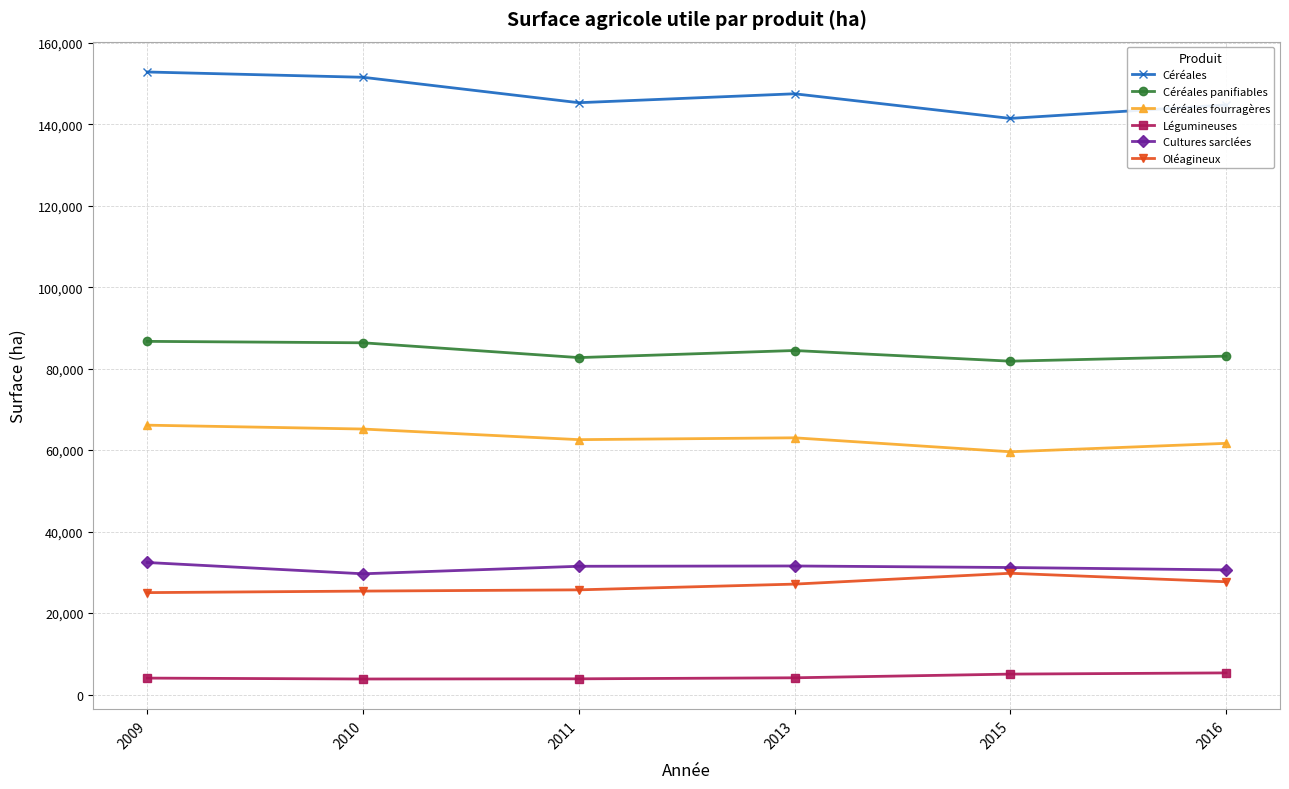

What is the spread (max minus min) of values at 2013?

143351.0